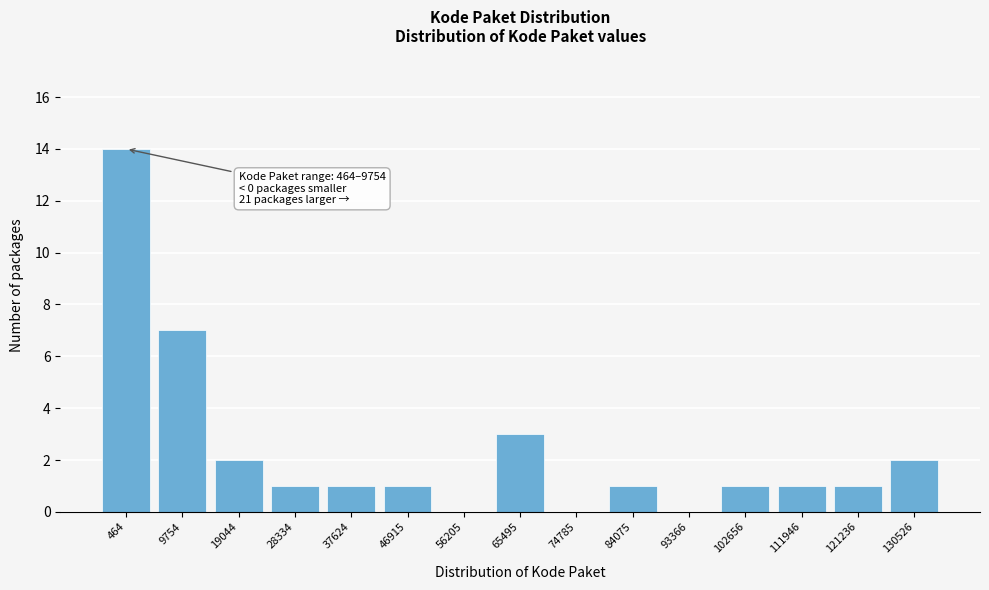

Reading left to right, extract all data points from this chart.

464=14	9754=7	19044=2	28334=1	37624=1	46915=1	56205=0	65495=3	74785=0	84075=1	93366=0	102656=1	111946=1	121236=1	130526=2